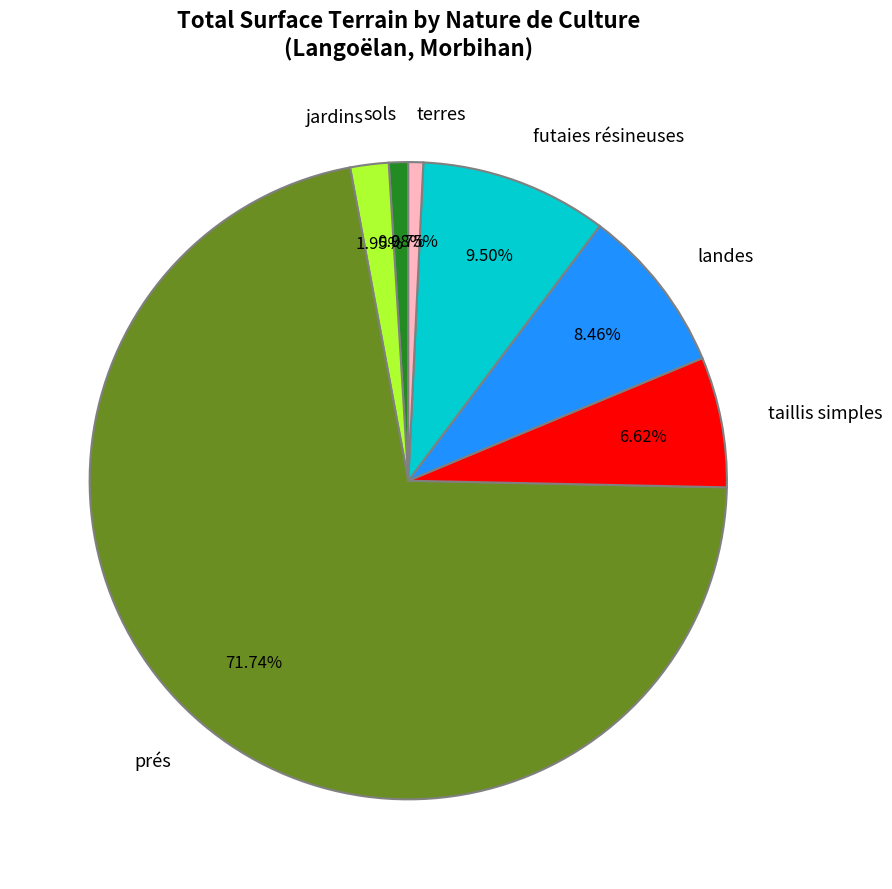

Do sols and jardins together represent more than half of the pie?

No